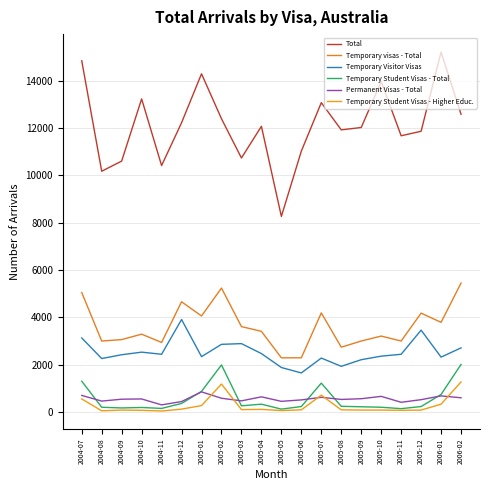

What is the difference between the maximum and minimum values in the Total series?

6950